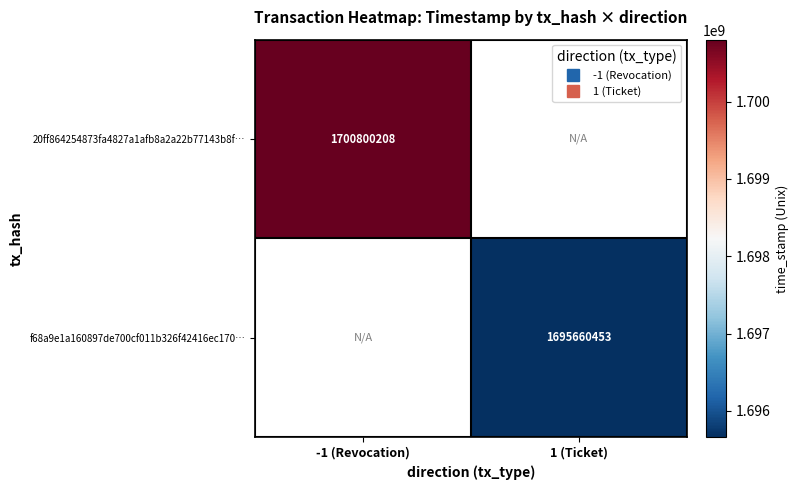

How many series are shown in this chart?

2